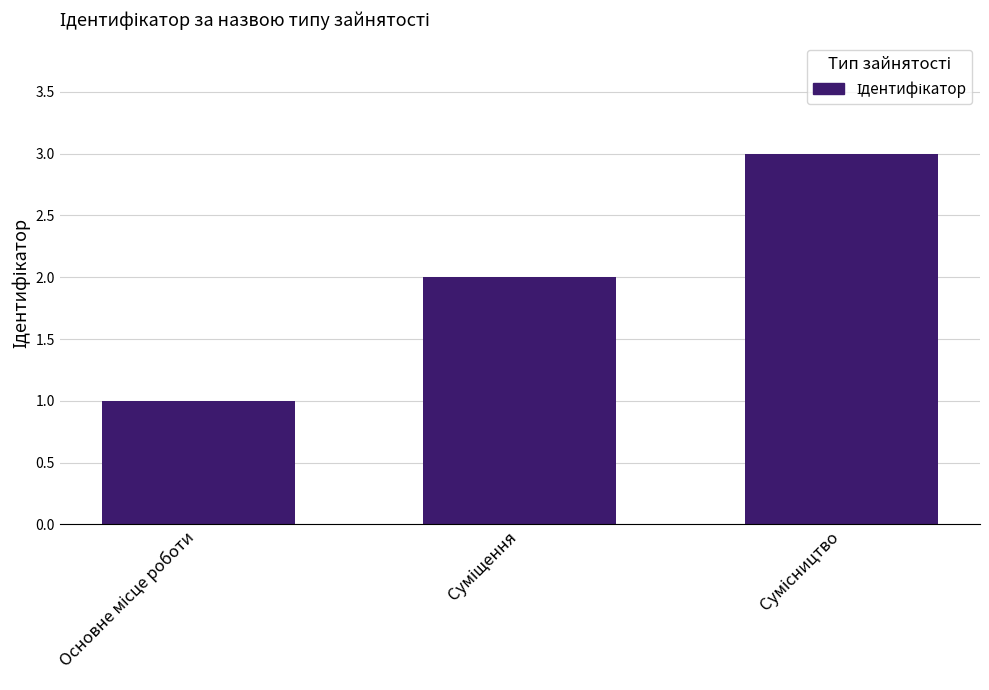

Does the chart contain stacked bars?

No